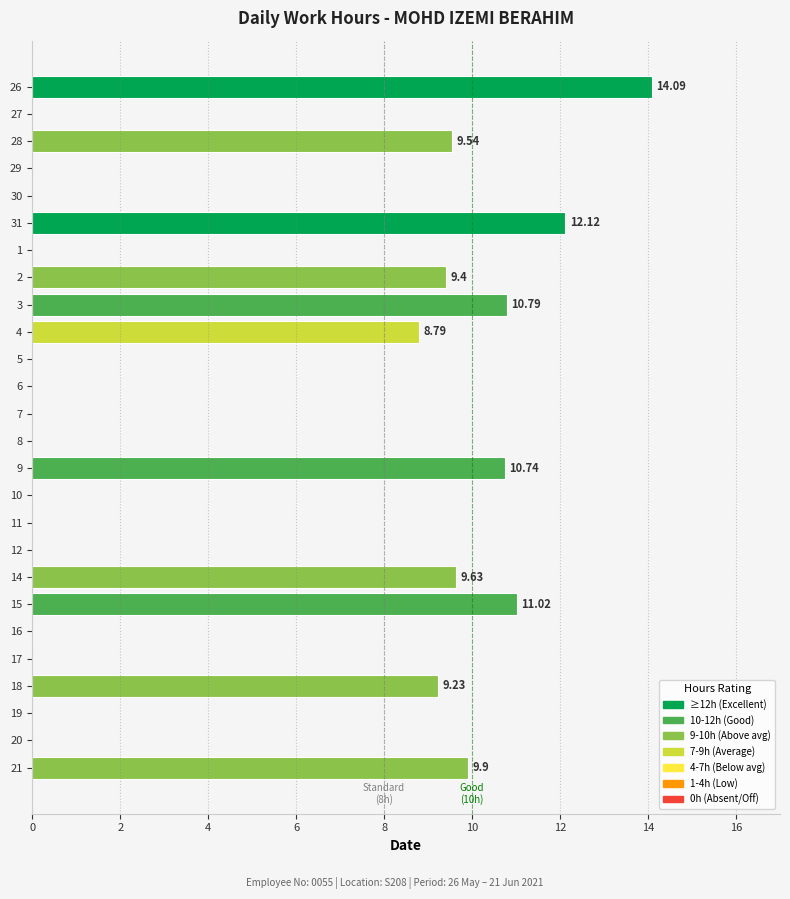

What is the sum of the values at 1 and 28?

9.5